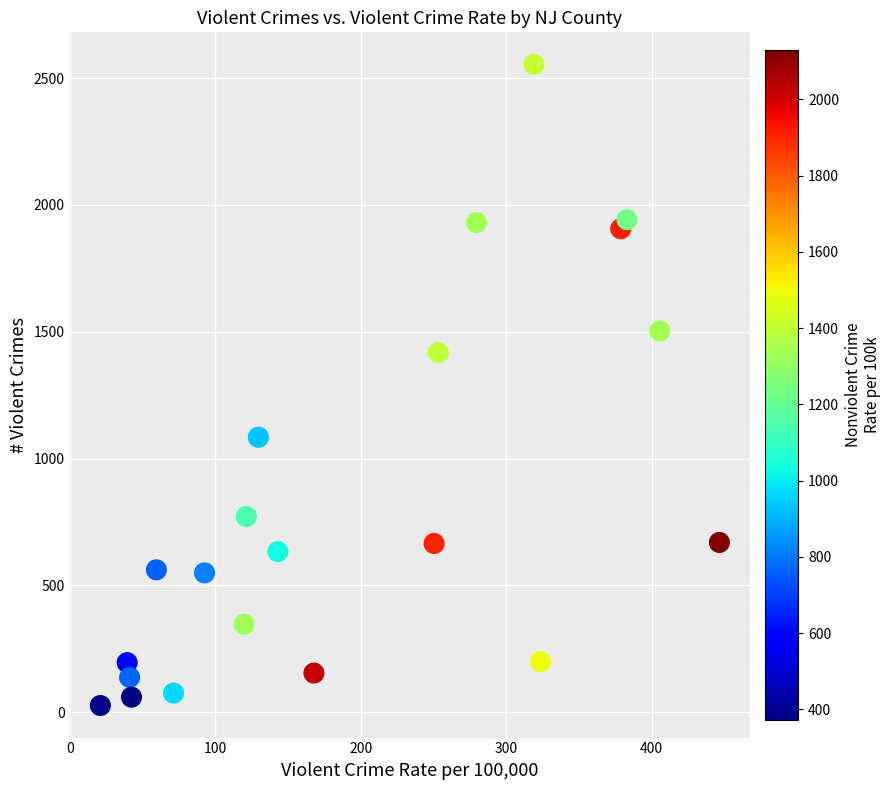

What is the range of Y values (max minus min)?

2528